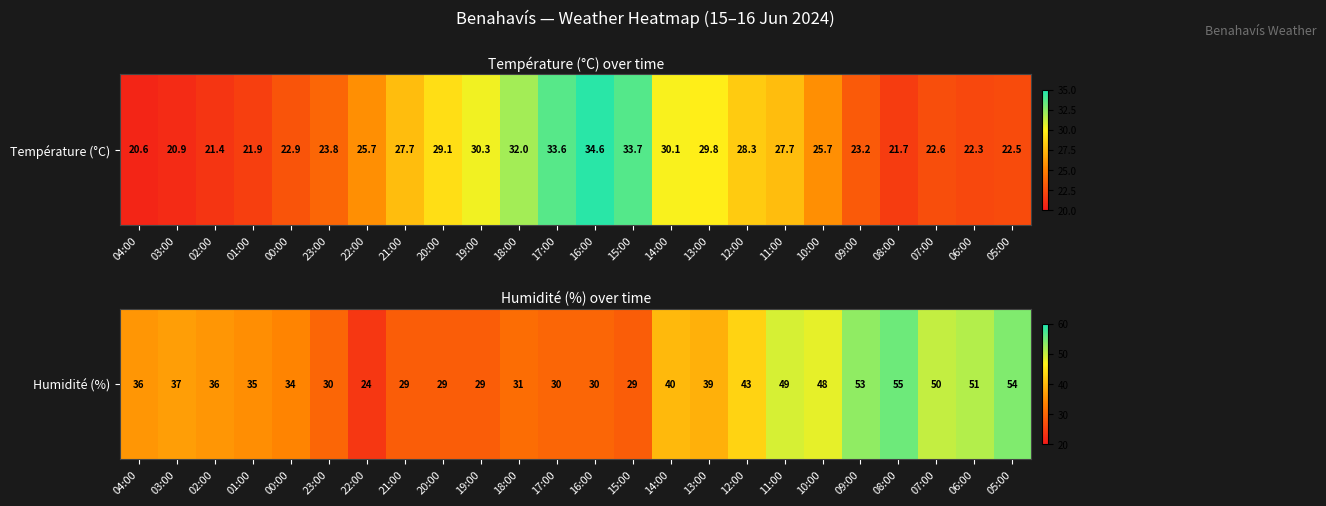

How many values exceed 36?

11